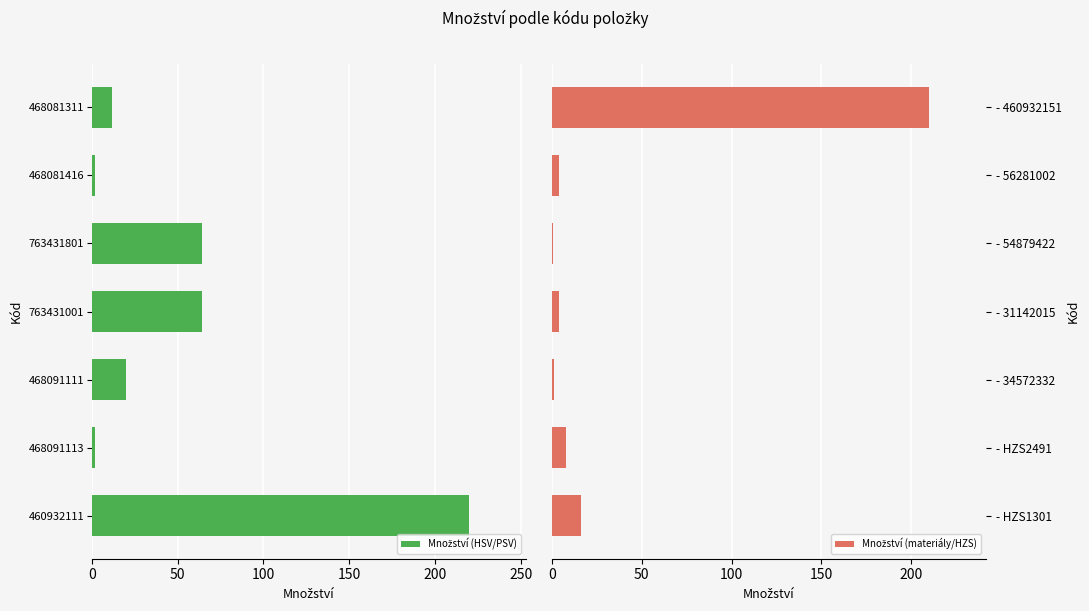

True or false: Množství (HSV/PSV) has a value of 31.7 at 200.

False